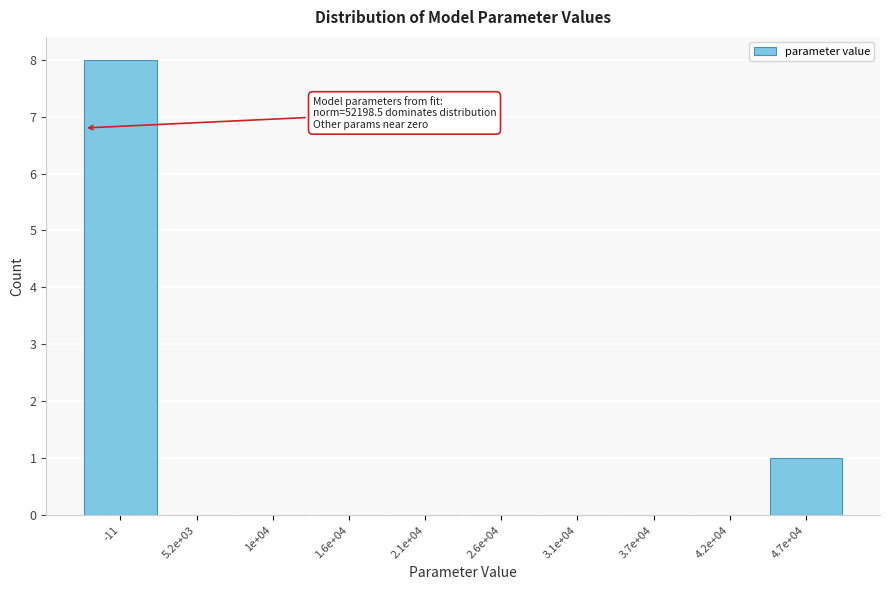

Reading left to right, transcribe all the data shown in this chart.

-11=8	5.2e+03=0	1e+04=0	1.6e+04=0	2.1e+04=0	2.6e+04=0	3.1e+04=0	3.7e+04=0	4.2e+04=0	4.7e+04=1